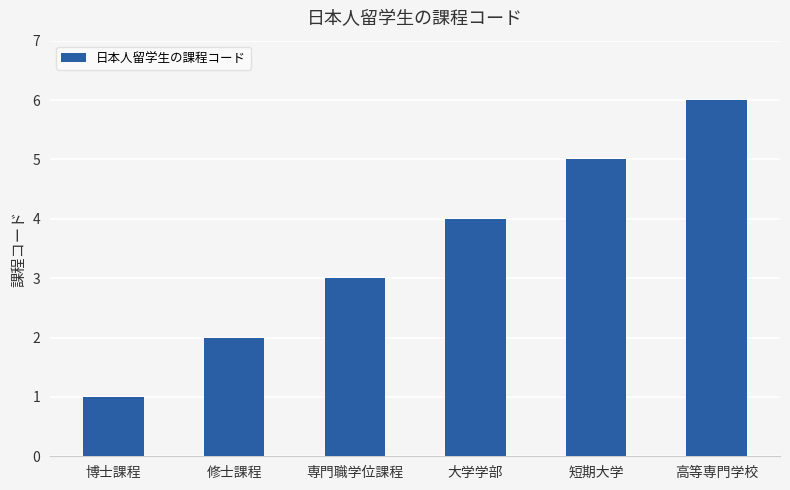

What is the sum of all values?

21